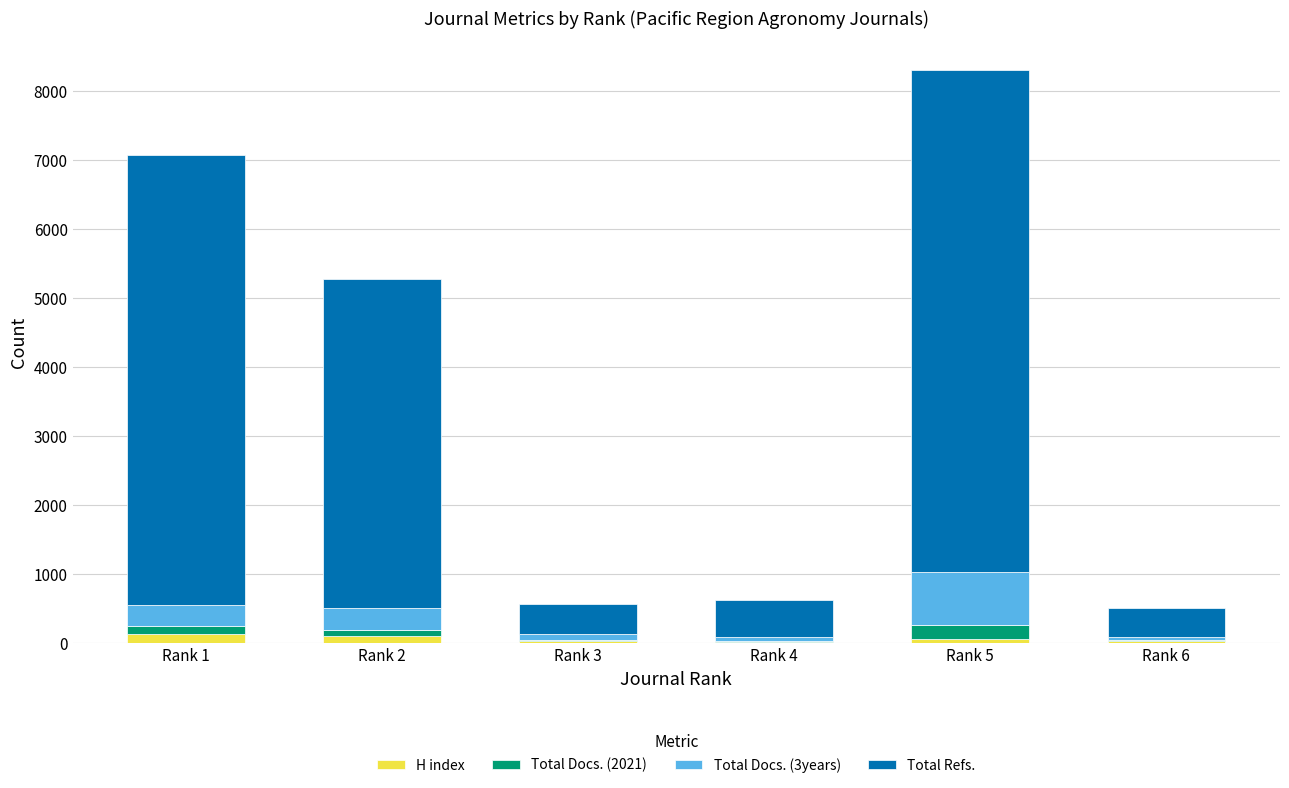

What is the total value across all series at Rank 2?

5280